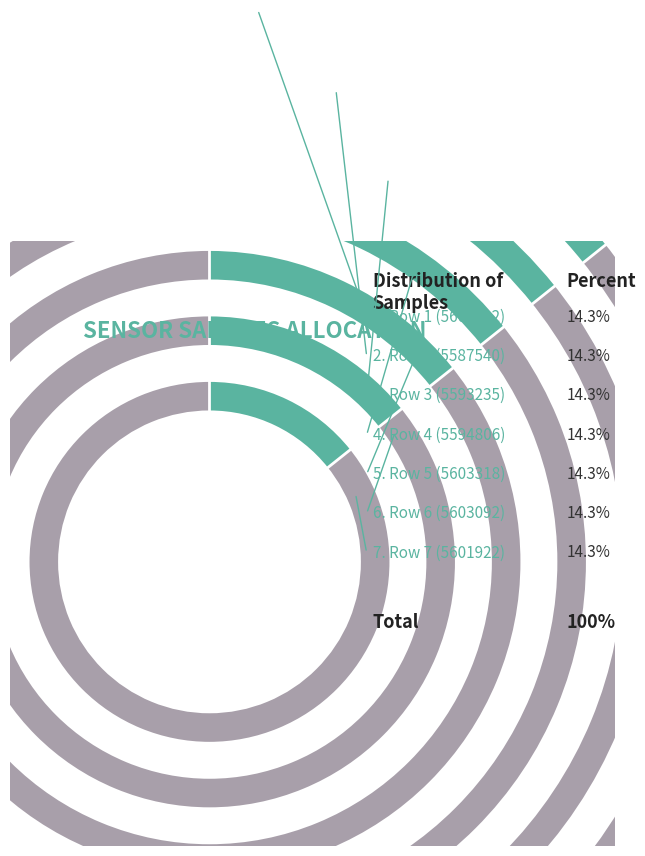

True or false: 31 accounts for 14% of the total.

True